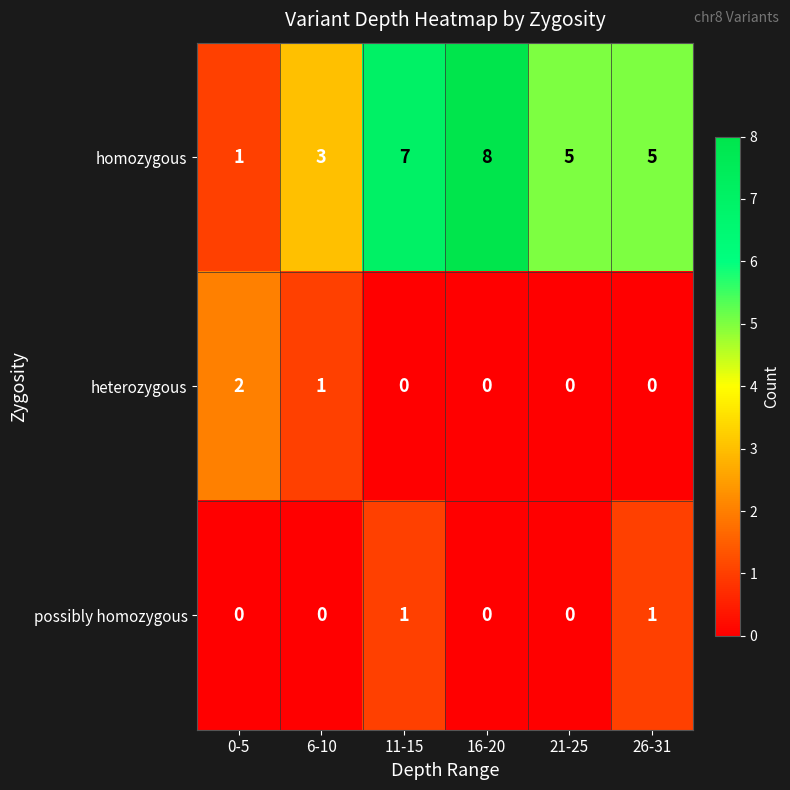

Is it true that homozygous equals 3 at 26-31?

False